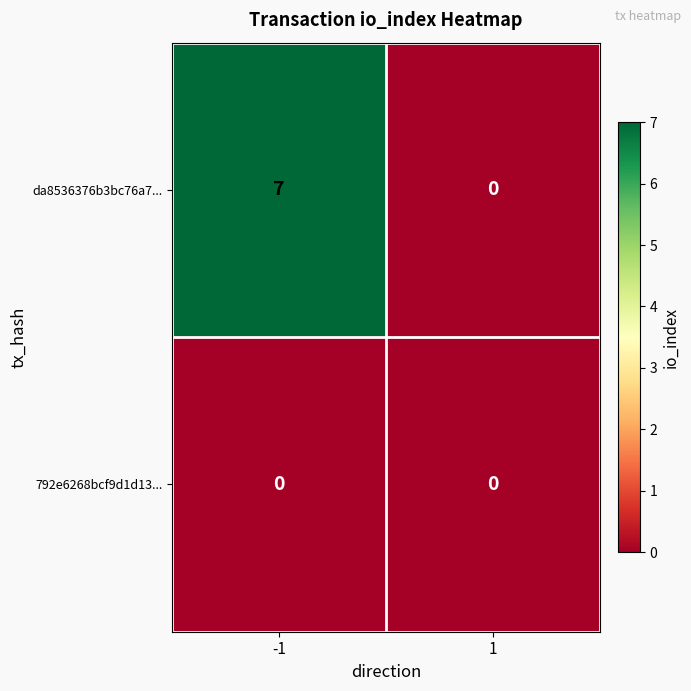

What is the difference between the highest and lowest values at -1?

7